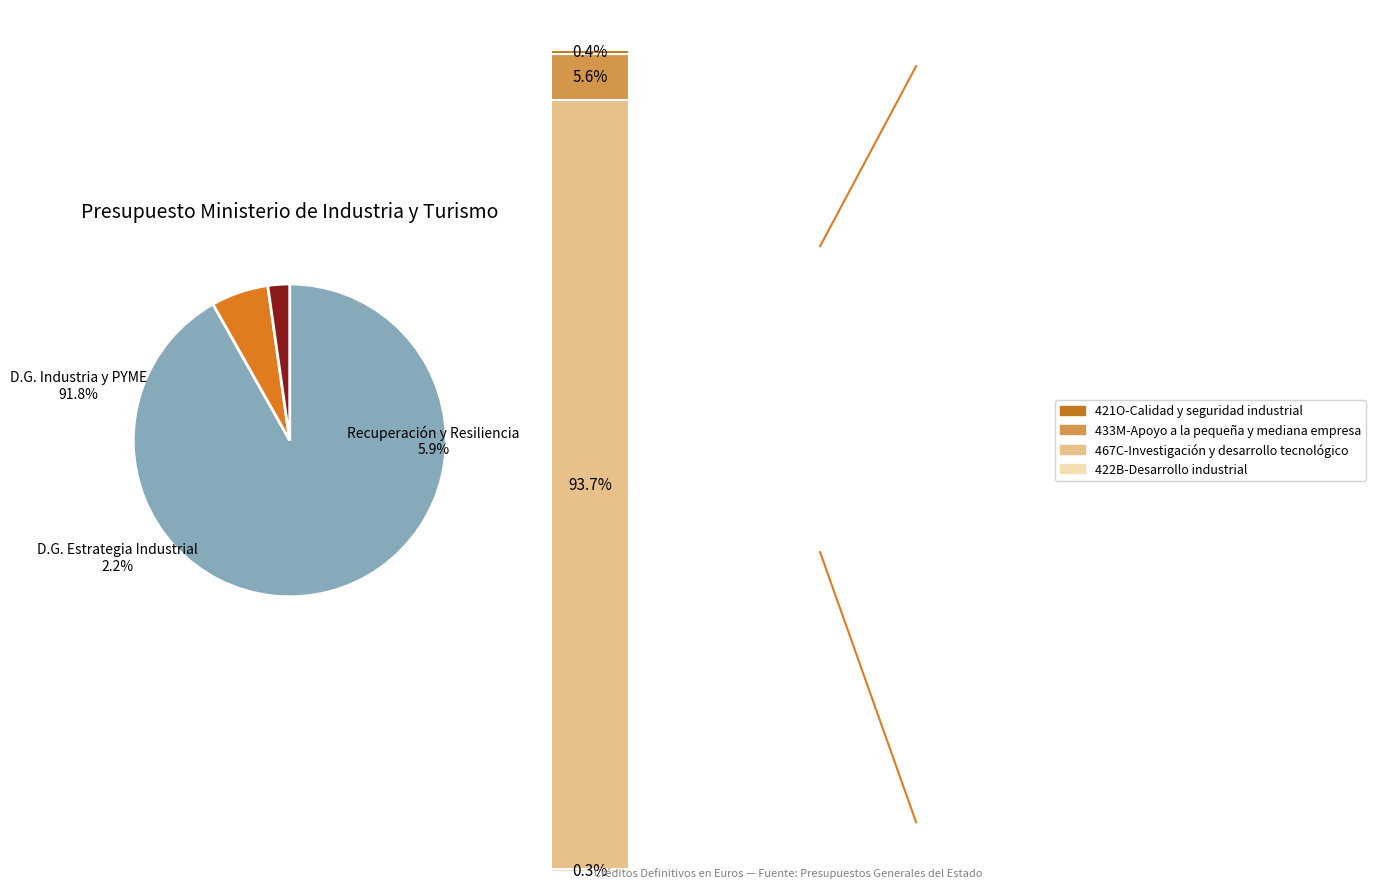

How many segments does this pie chart have?

3